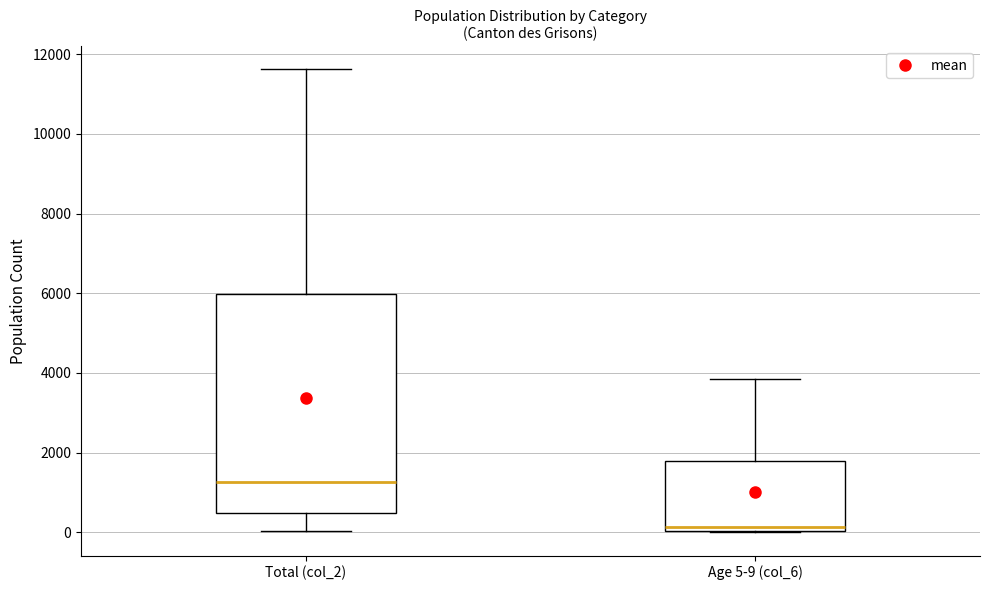

Comparing the boxes themselves (not the whiskers), which one is the tallest?

Total (col_2)